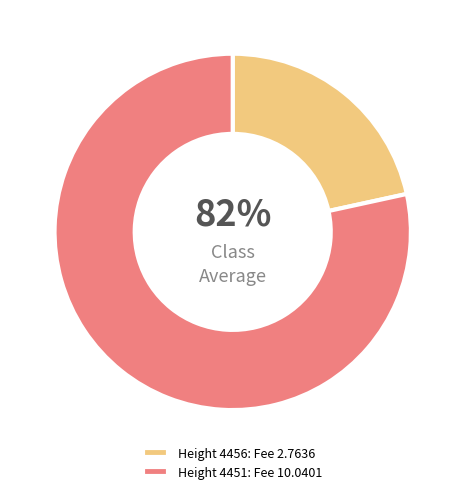

To the nearest percent, what is the average slice percentage?

50%